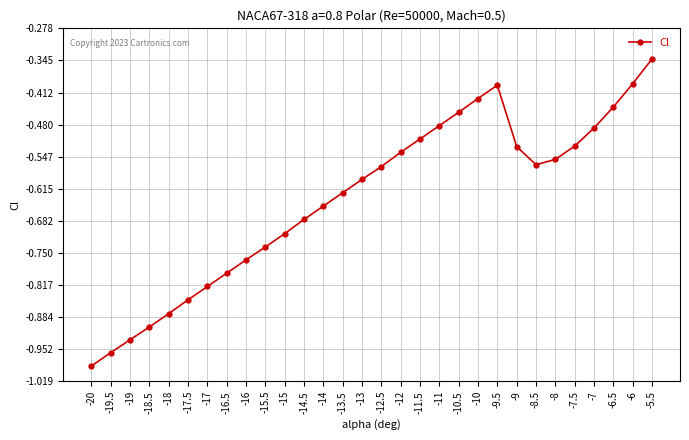

At which category does the chart reach its minimum across all series?

-20